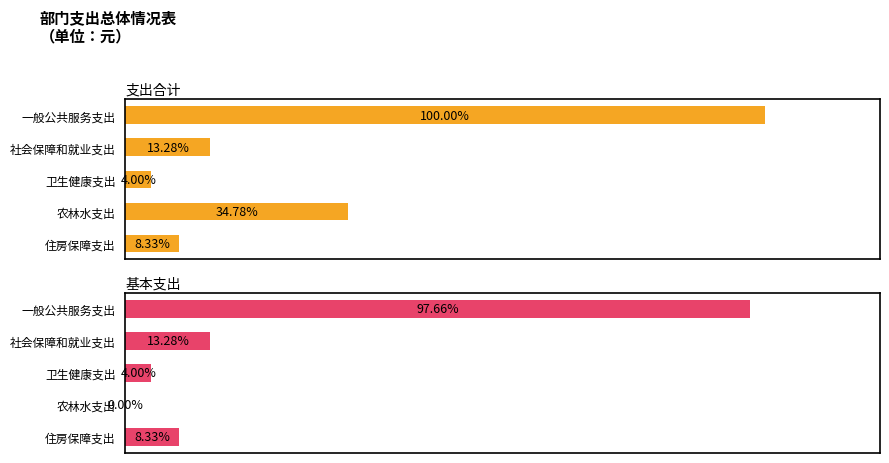

How many categories are shown in the chart?

5